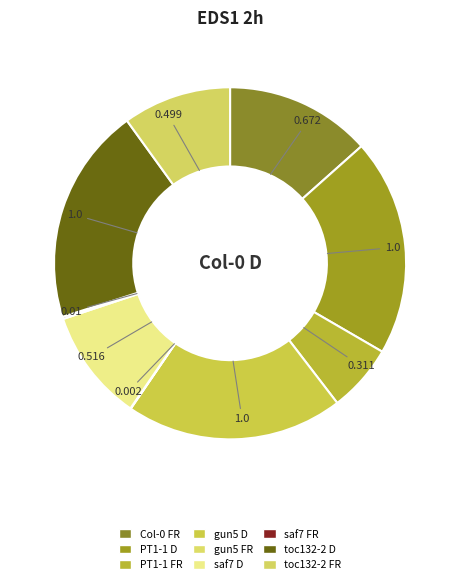

Count the number of slices in the pie.

9